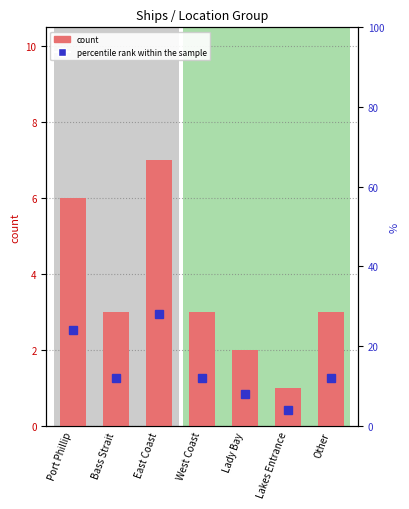

Where does the percentile rank within the sample series first go above 12?

Port Phillip